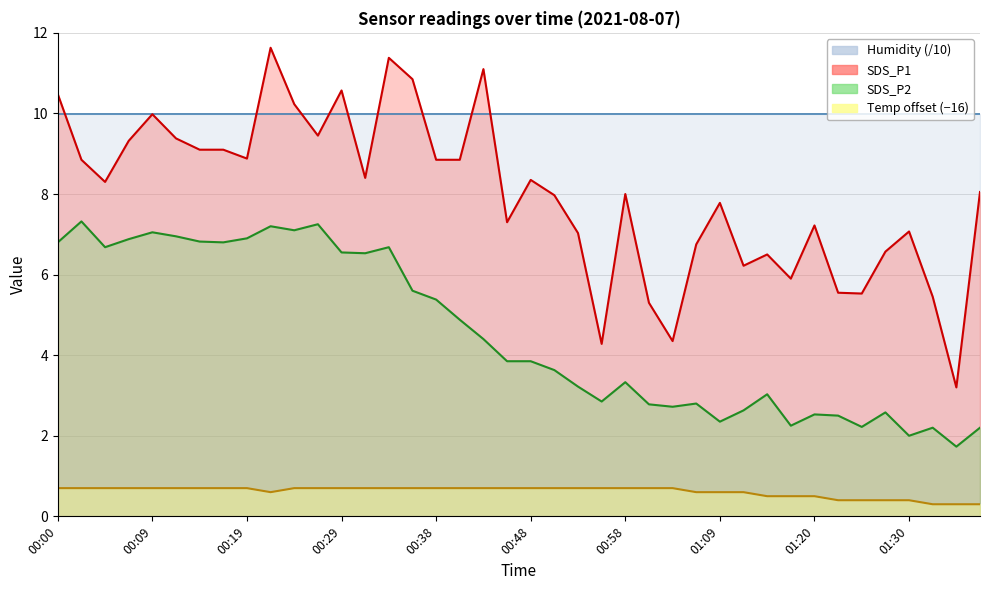

Does the chart have visible grid lines?

Yes